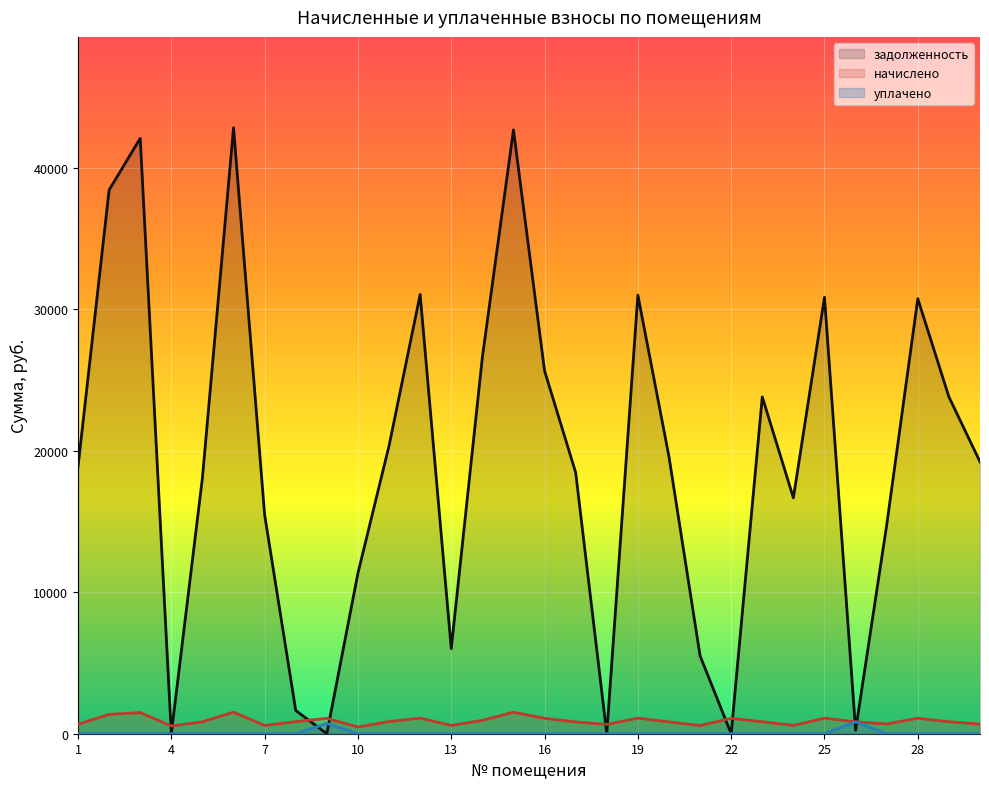

List the series in order of their peak value, highest first.

задолженность, начислено, уплачено